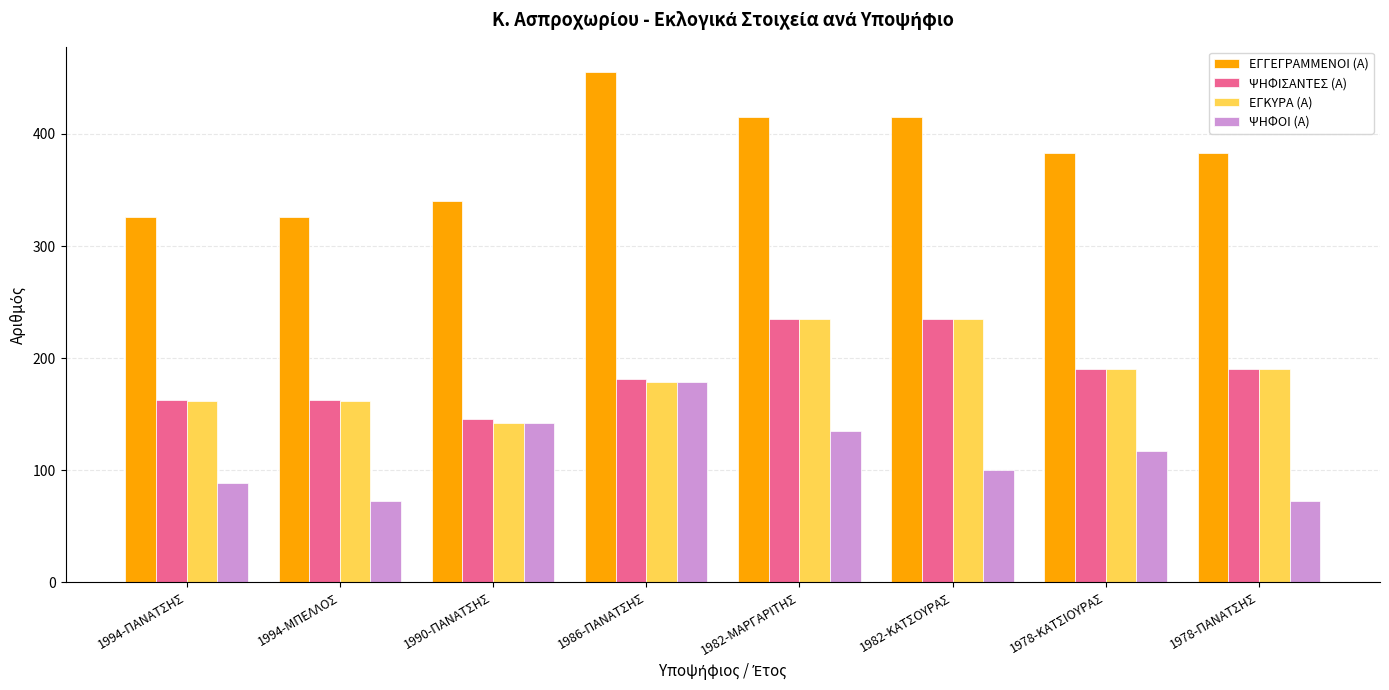

Is the value of ΕΓΚΥΡΑ (Α) at 1994-ΜΠΕΛΛΟΣ greater than the value of ΨΗΦΟΙ (Α) at 1994-ΜΠΕΛΛΟΣ?

Yes